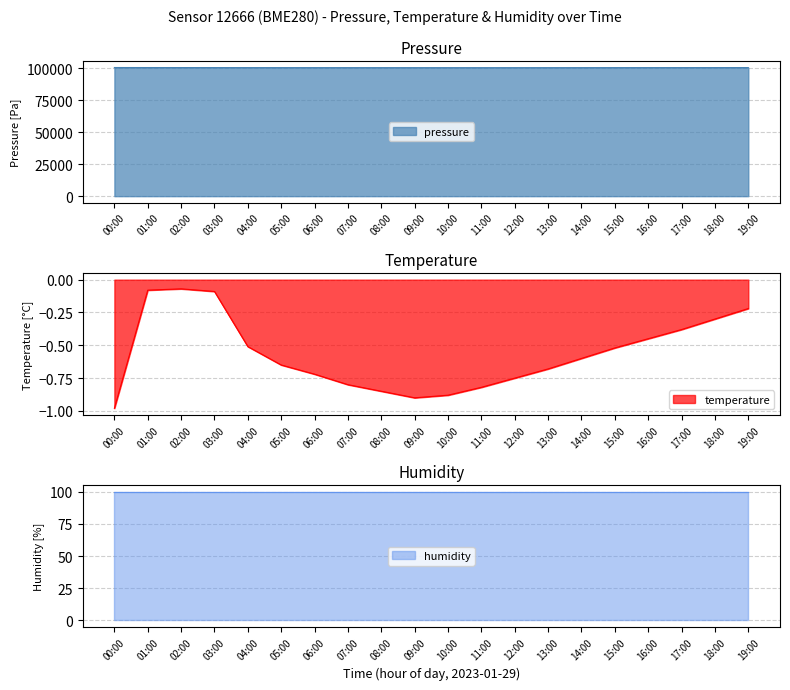

Where is pressure nearest to the value 100671?

17:00